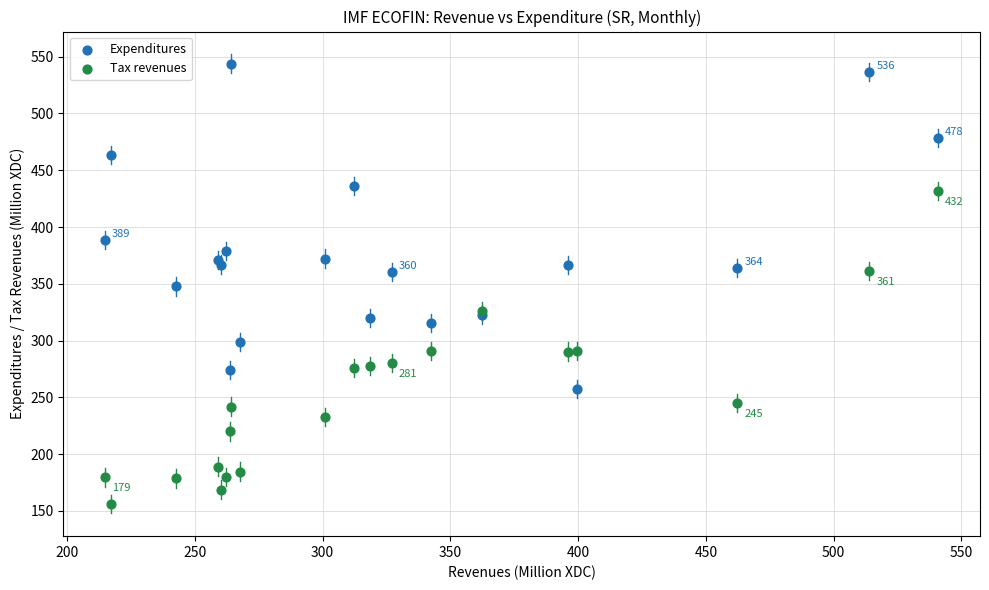

In the Expenditures series, what Y value is closest to 400?

388.6